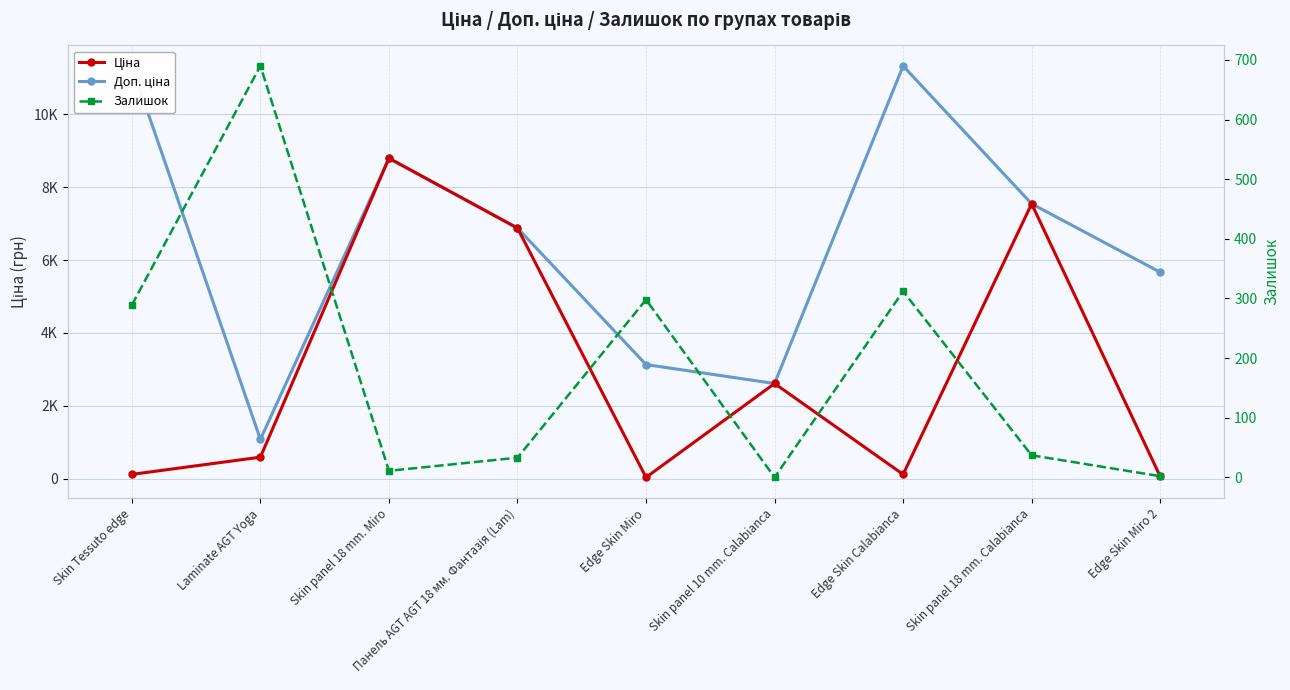

Reading left to right, list all the values displayed in this chart.

Ціна: 113.3	586.0	8797.6	6879.5	31.3	2610.0	113.3	7545.9	56.7
Доп. ціна: 11334.0	1074.5	8797.6	6879.5	3130.0	2610.0	11334.0	7545.9	5667.0
Залишок: 289.0	690.0	11.0	33.0	298.0	0.0	312.0	37.0	2.0